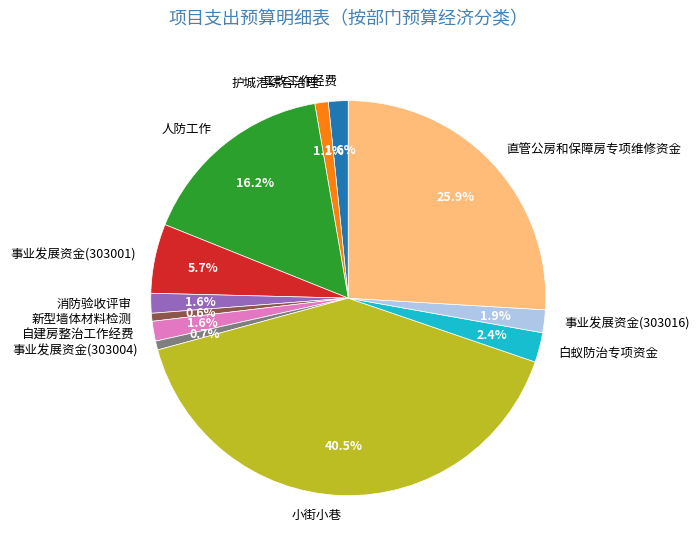

How many segments does this pie chart have?

12